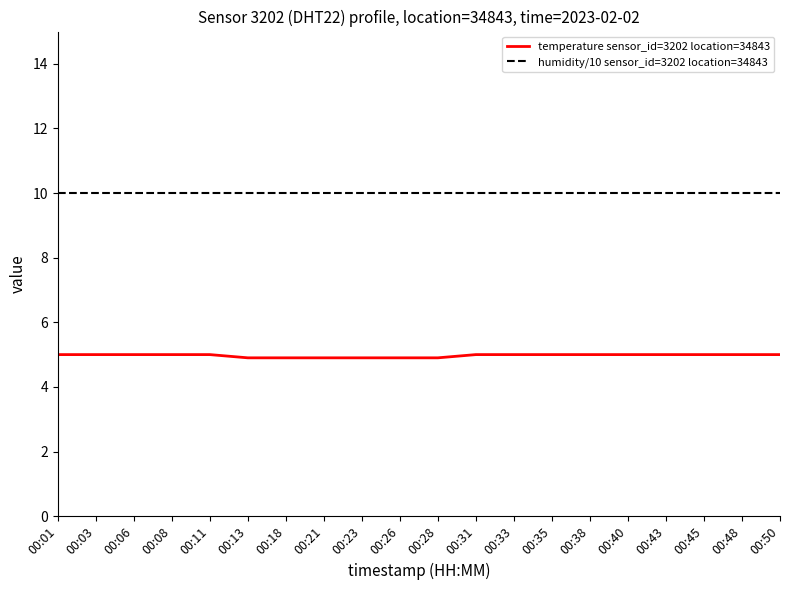

Is this an area chart (filled region under the line)?

No